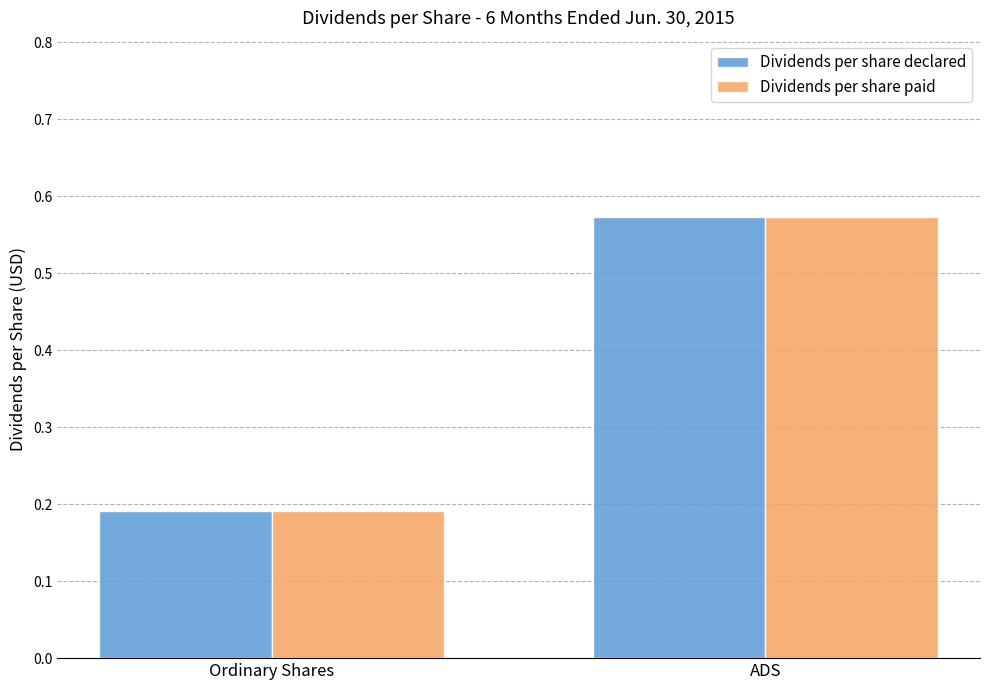

What position from the right is ADS?

1